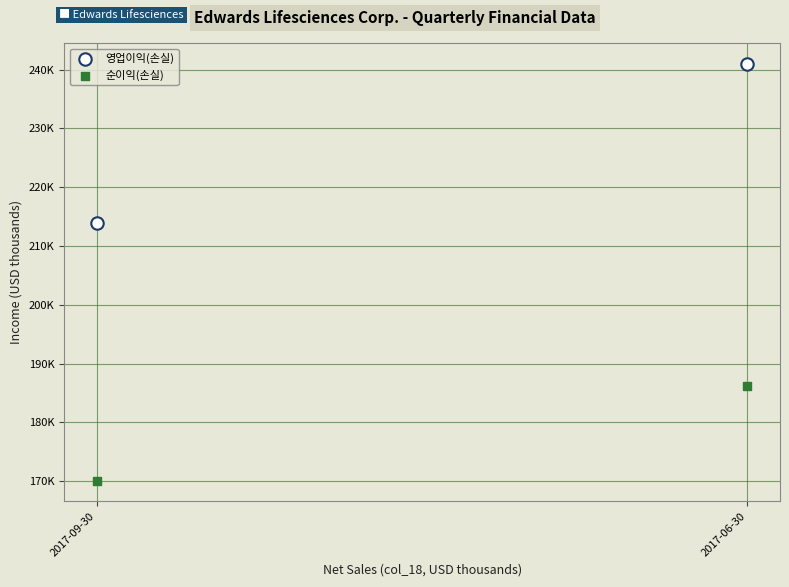

Which series reaches the minimum Y coordinate?

순이익(손실)